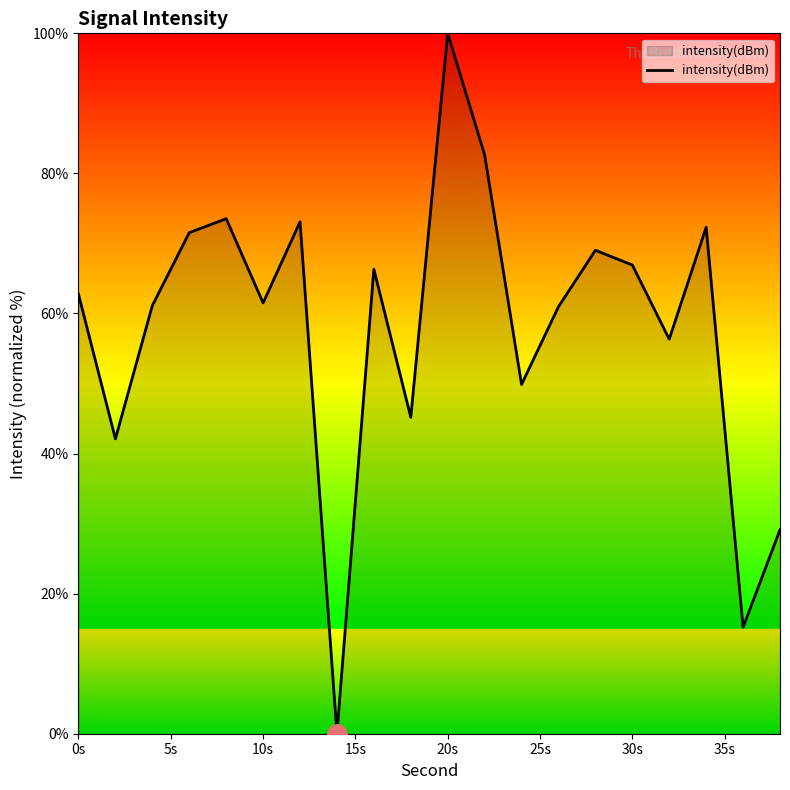

Count the number of categories in the chart.

20